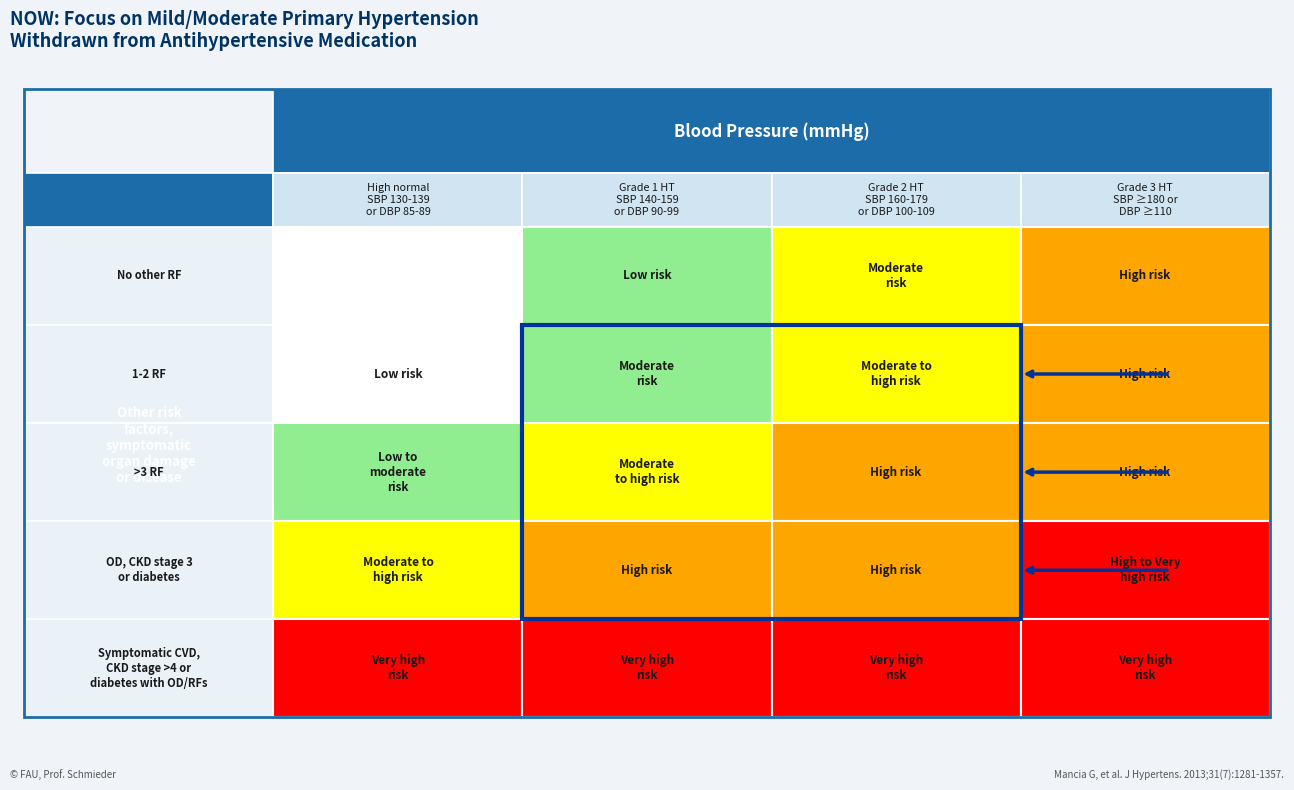

Between 0 and 2, which series saw the biggest shift?

No other RF